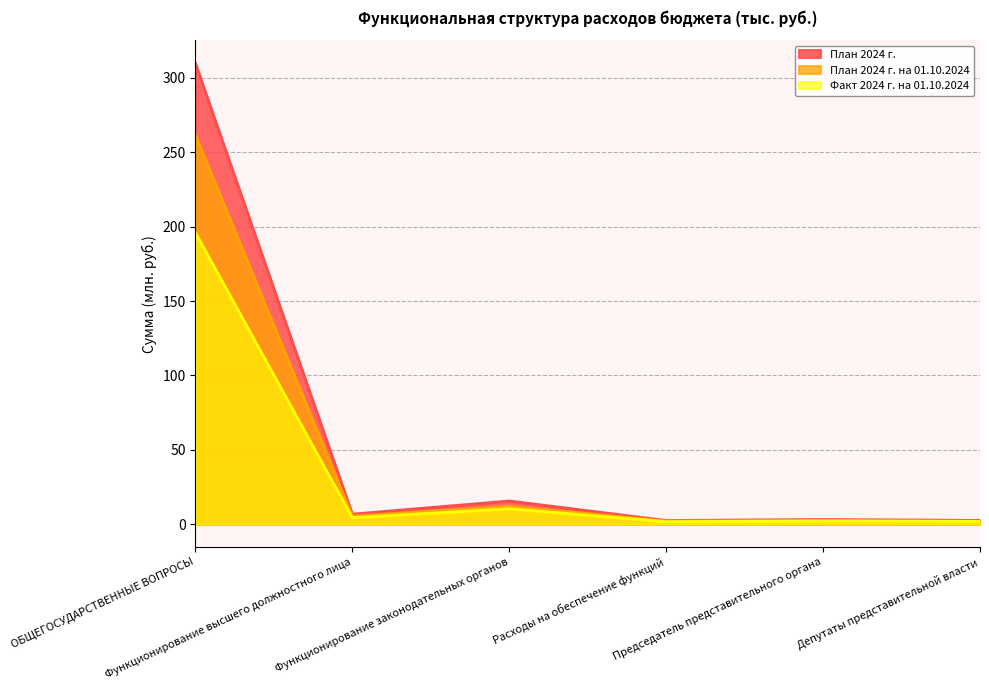

What is the lowest value of the План 2024 г. series?

2.4